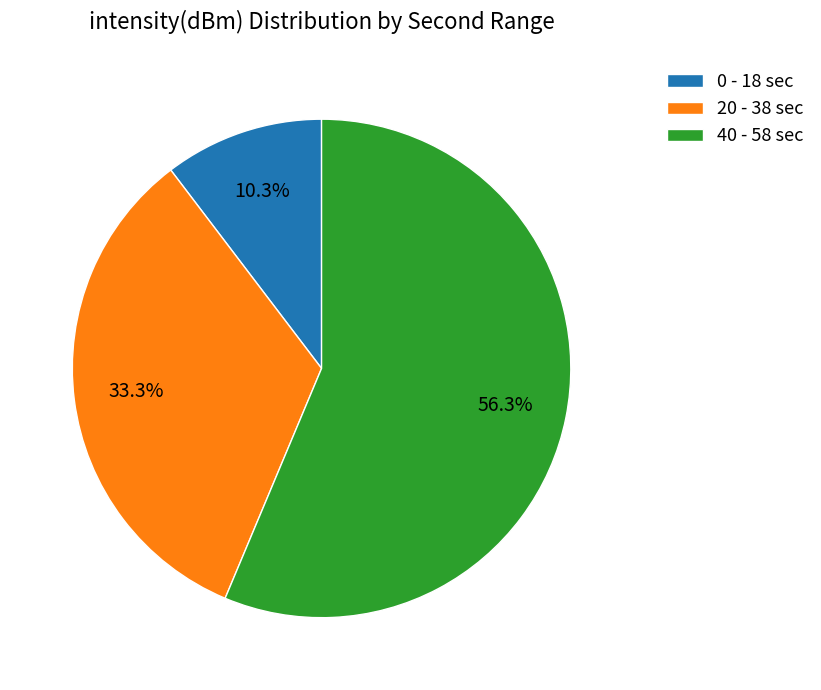

To the nearest percent, what is the average slice percentage?

33%